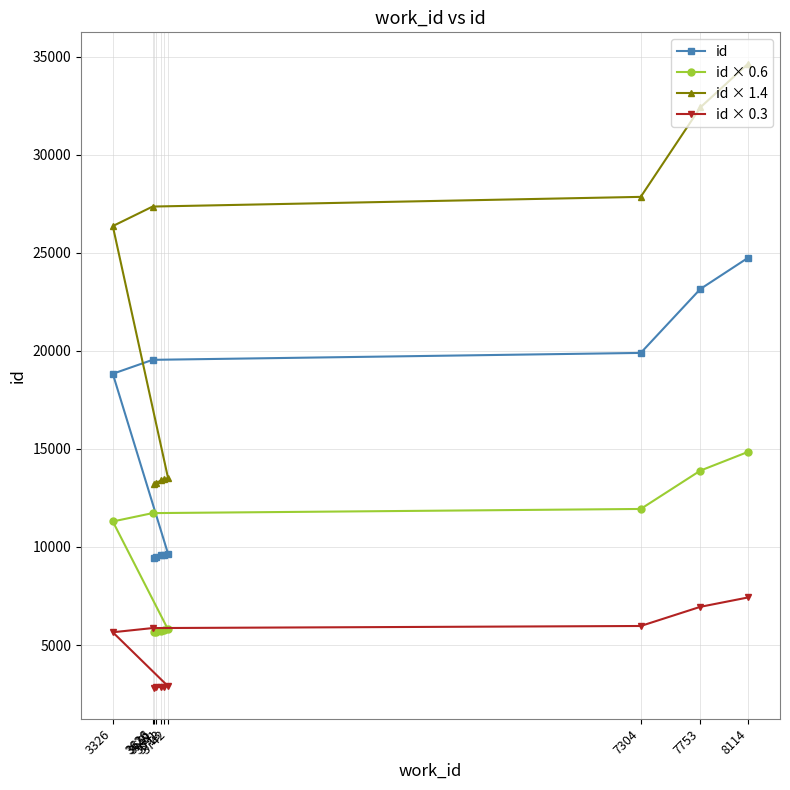

What are all the series names shown in the legend?

id, id × 0.6, id × 1.4, id × 0.3